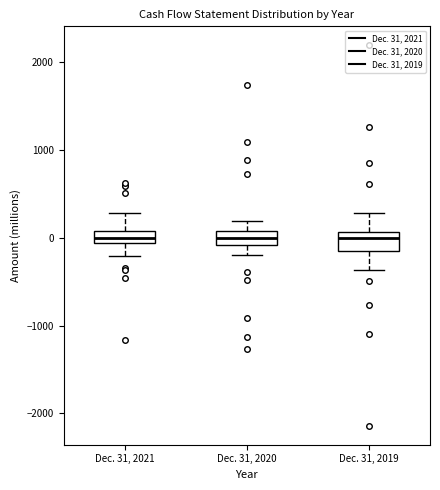

Where is the upper edge of the box for Dec. 31, 2019 on the y-axis? The values are not printed on the chart, so give them approximately, as read against the axis.

100